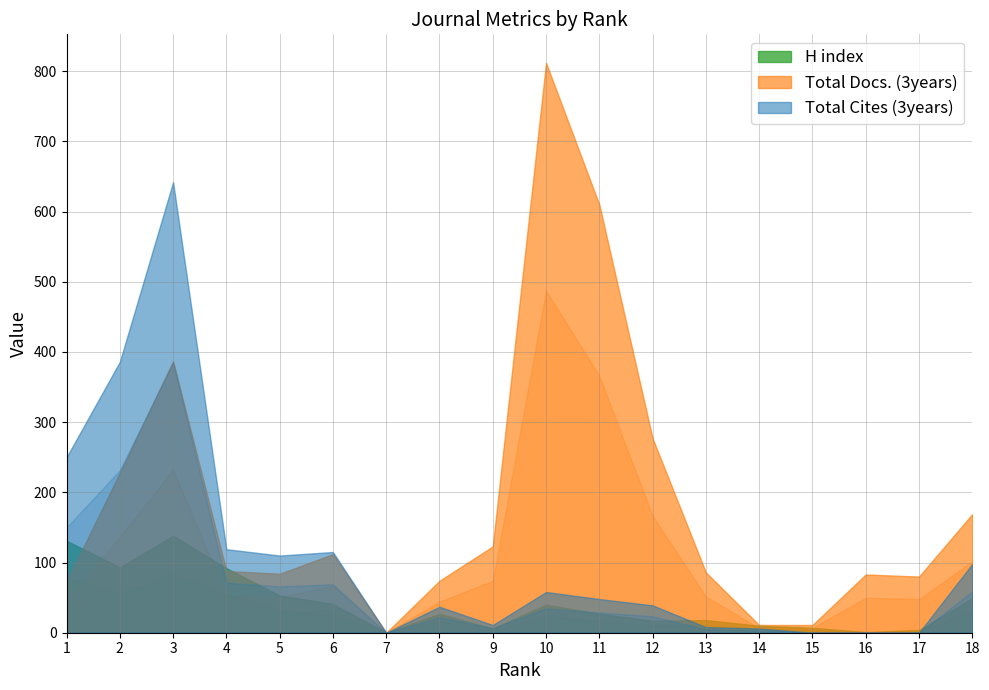

Where do Total Docs. (3years) and H index first cross each other?

1 and 2